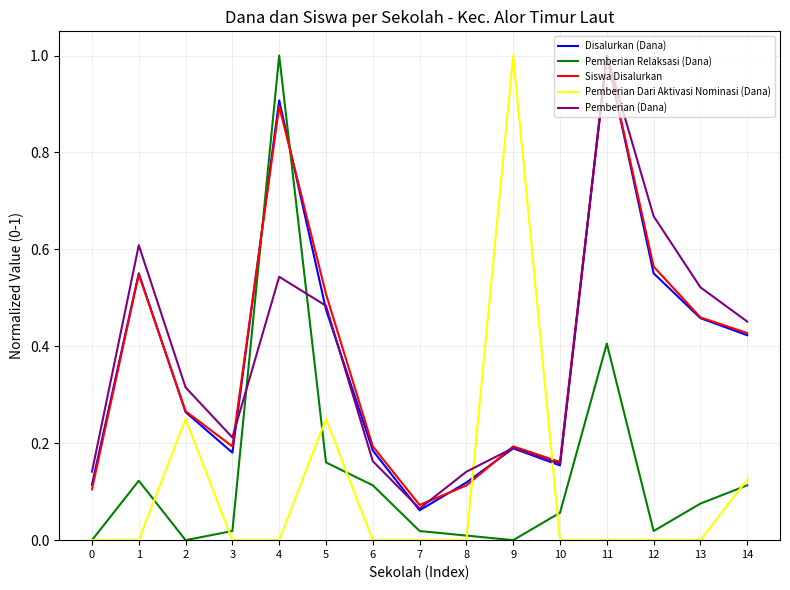

Count the number of categories in the chart.

15